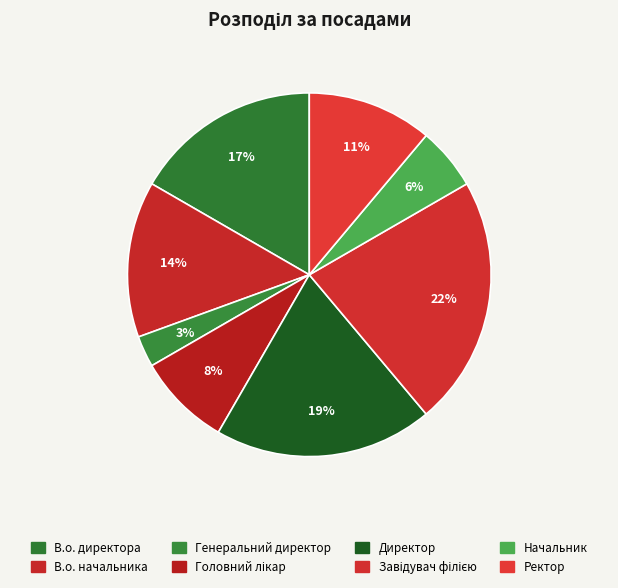

How many slices are in this pie chart?

8